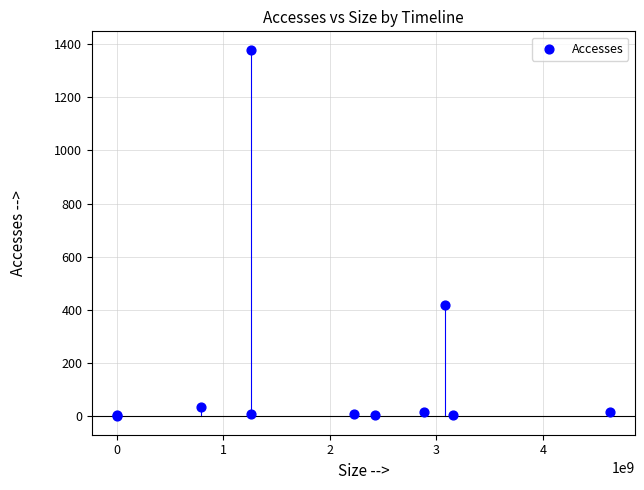

What Y value in the scatter plot is closest to 689?

420